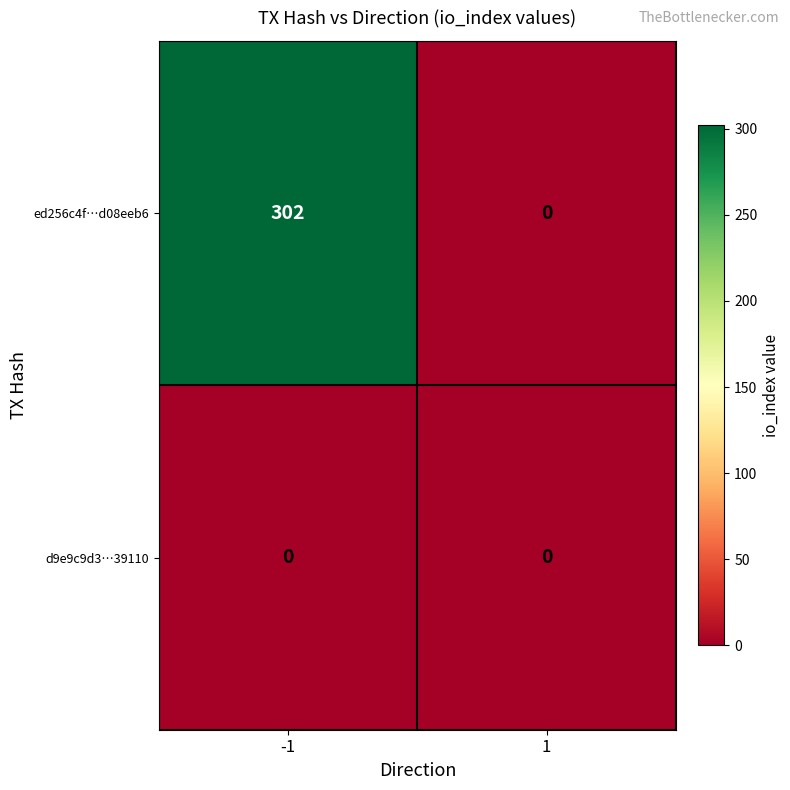

List the series in order of their peak value, highest first.

ed256c4f…d08eeb6, d9e9c9d3…39110